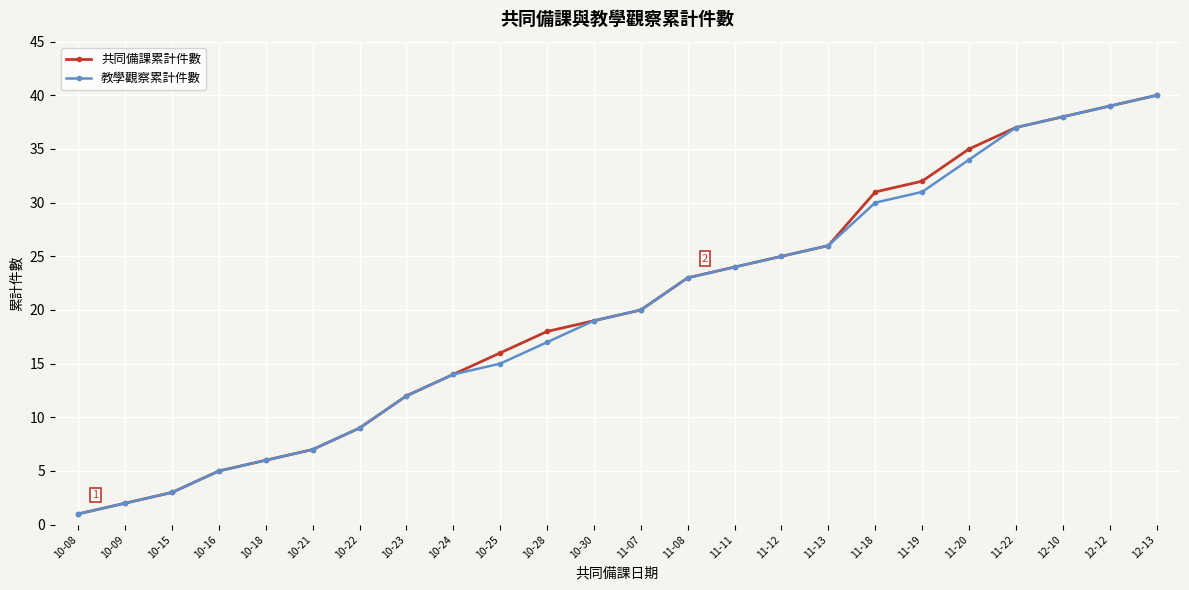

At how many categories does at least one series exceed 13?

16